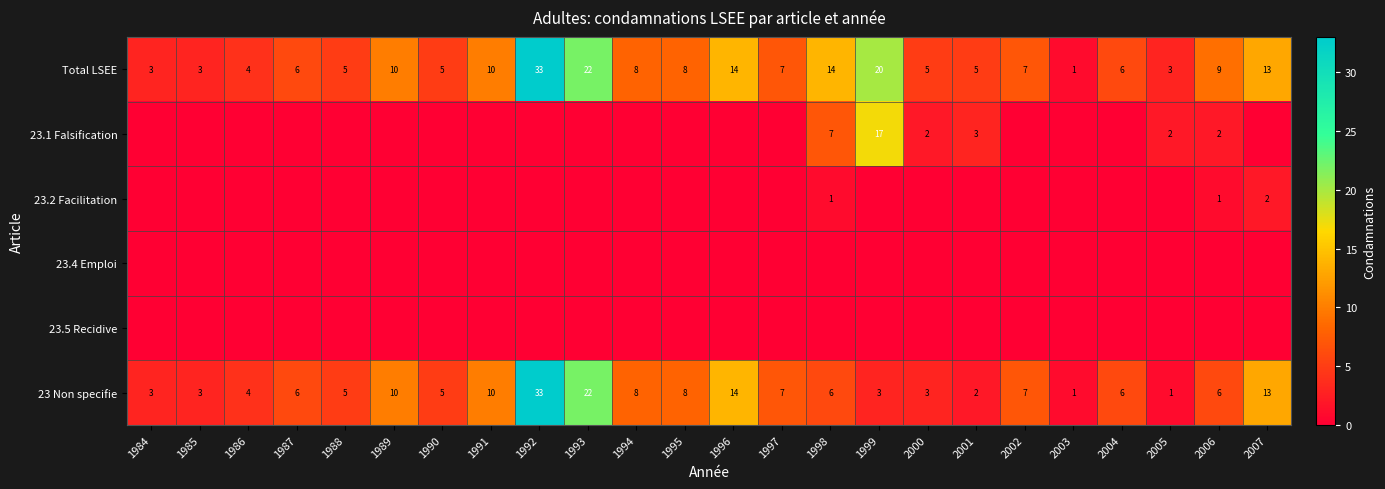

The value of 23.1 Falsification at 2001 is 1. True or false?

False